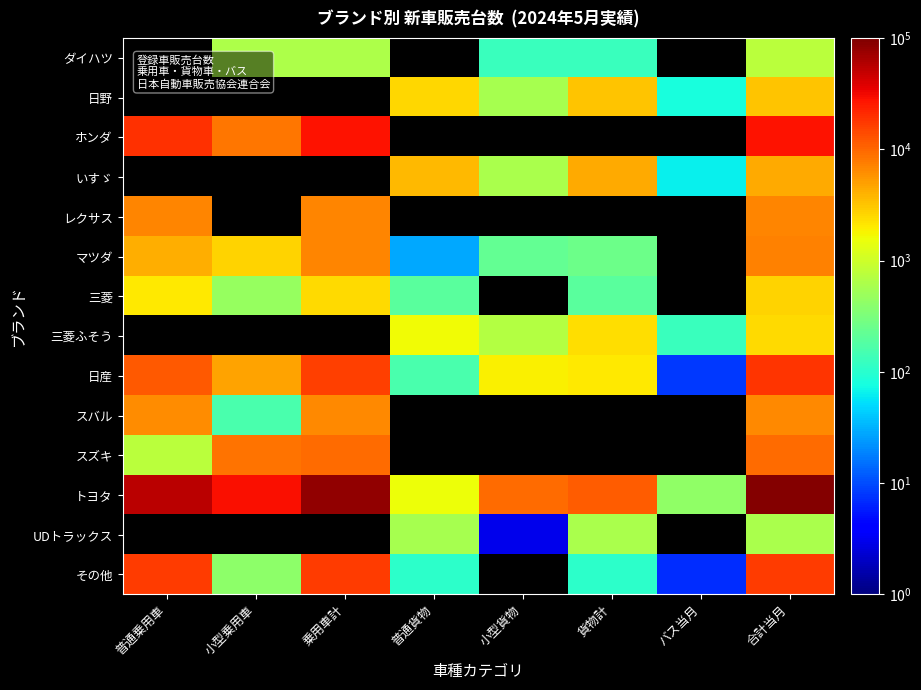

Which series changed the most between 小型乗用車 and 貨物計?

トヨタ